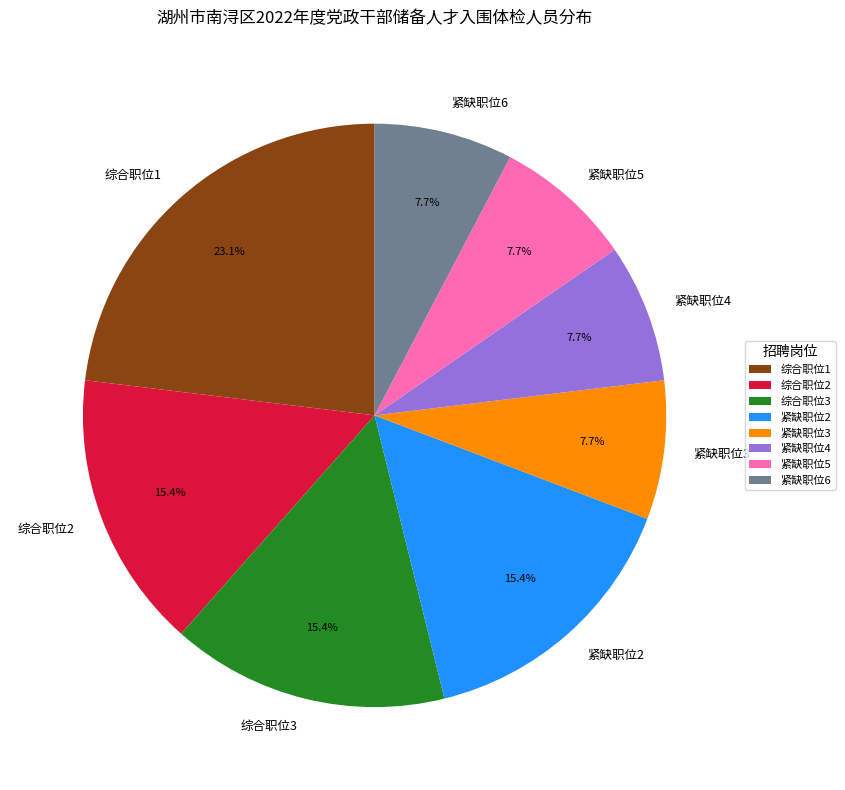

What percentage is the 紧缺职位6 slice, to the nearest percent?

8%